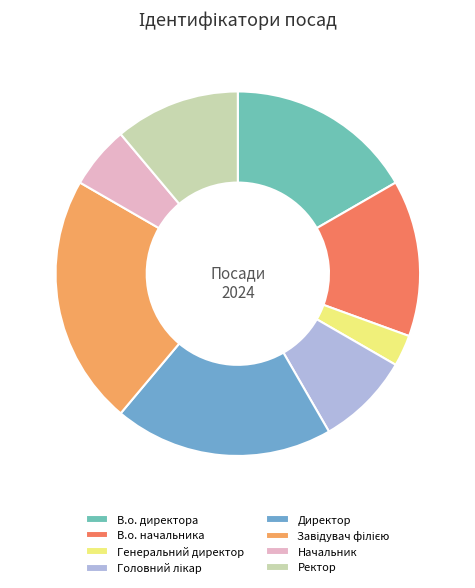

What percentage is the Завідувач філією slice, to the nearest percent?

22%